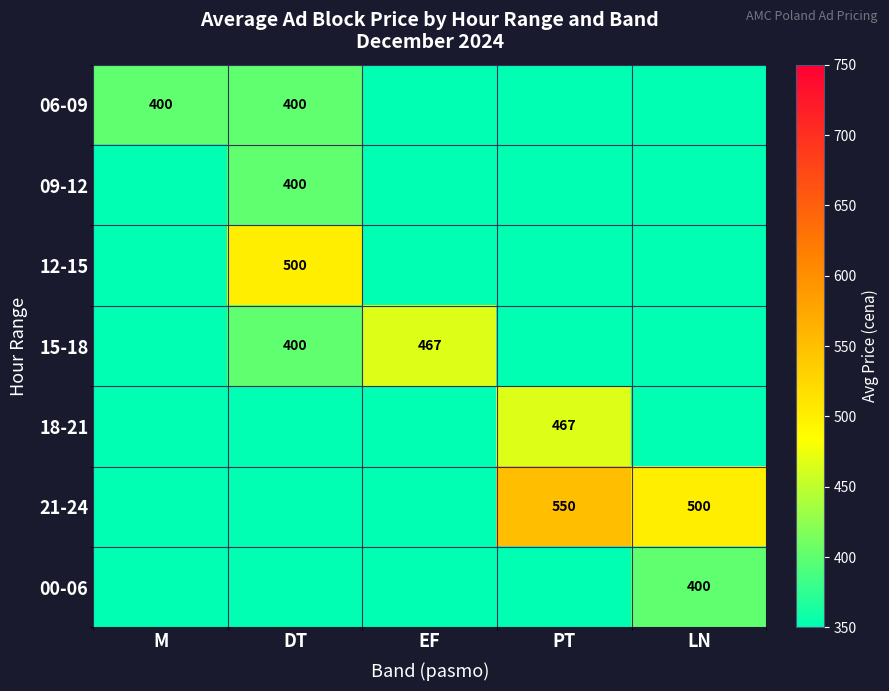

The 15-18 series shows 467 at EF. True or false?

True